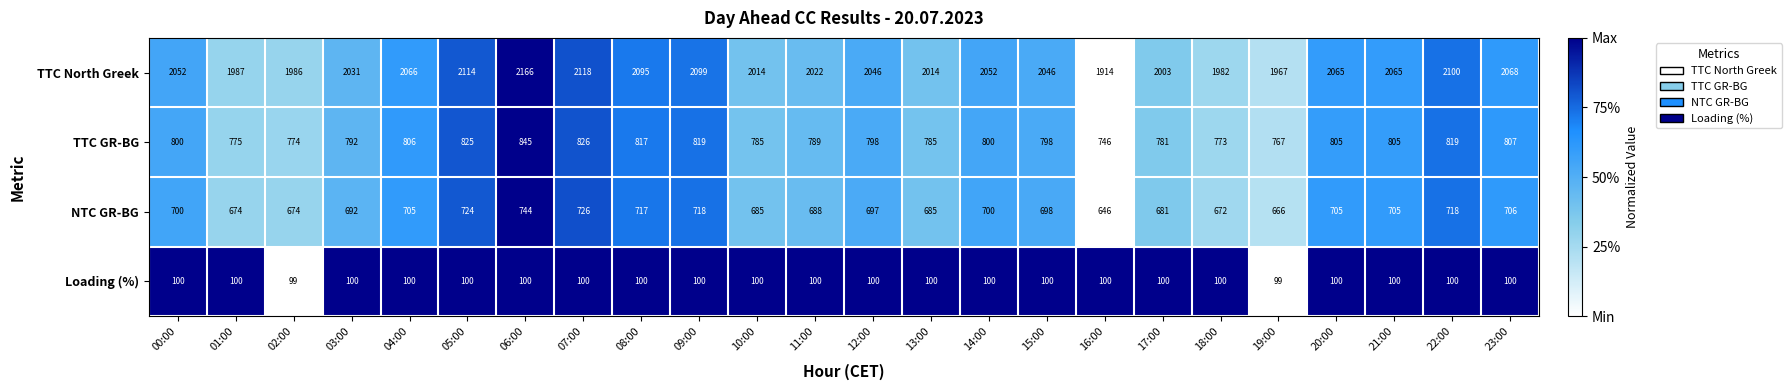

What is the approximate value of TTC North Greek at 10:00?

2014